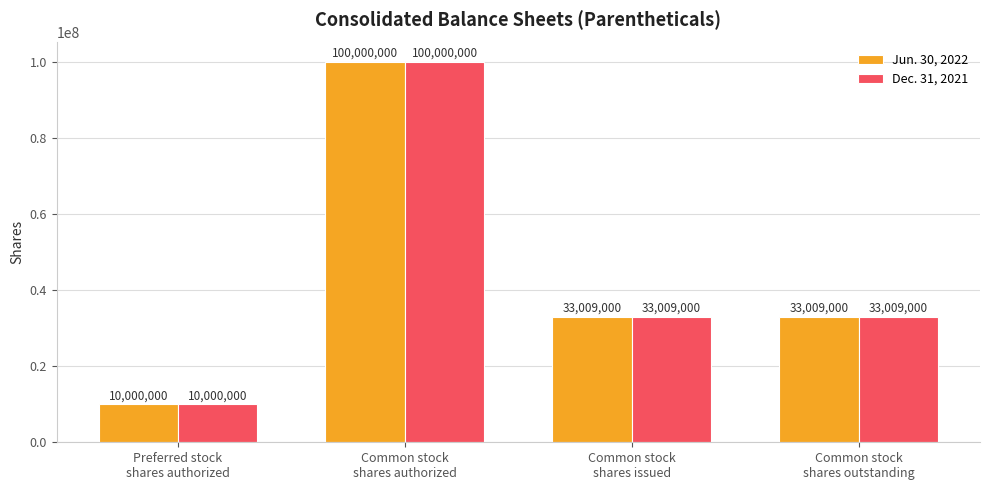

Count the number of categories in the chart.

4